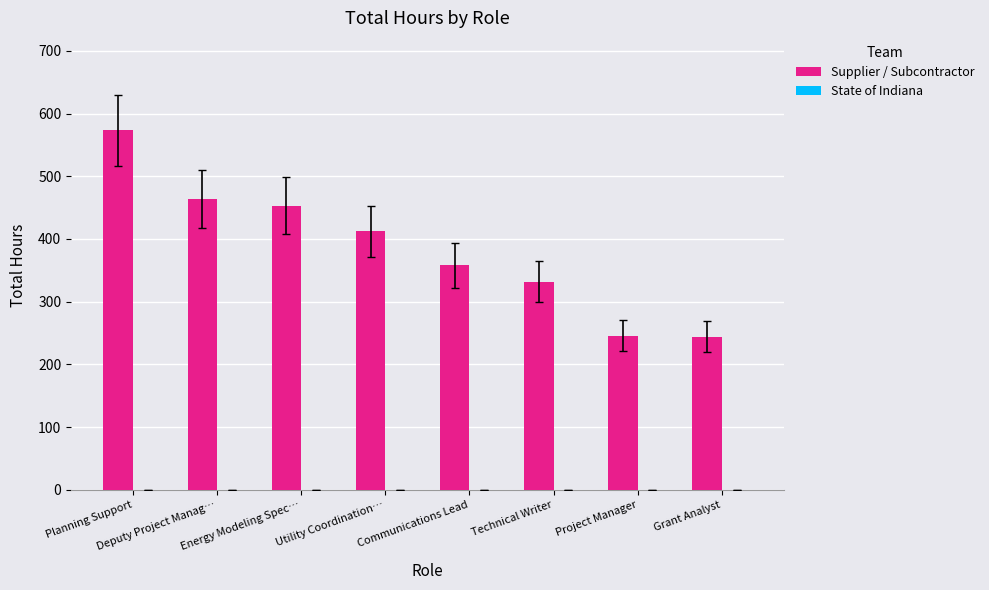

What is the smallest value displayed?

244